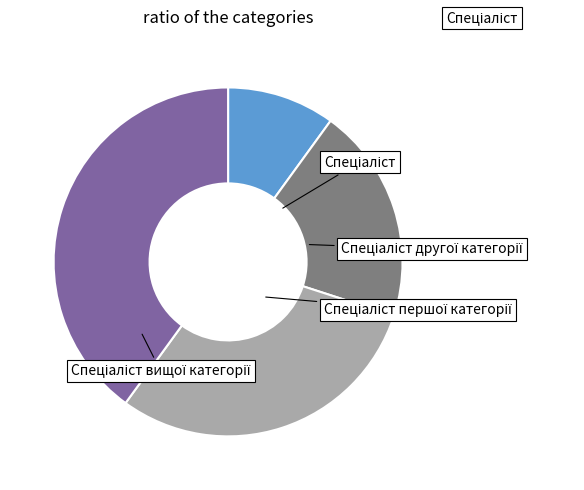

Is there a majority slice in this chart?

No